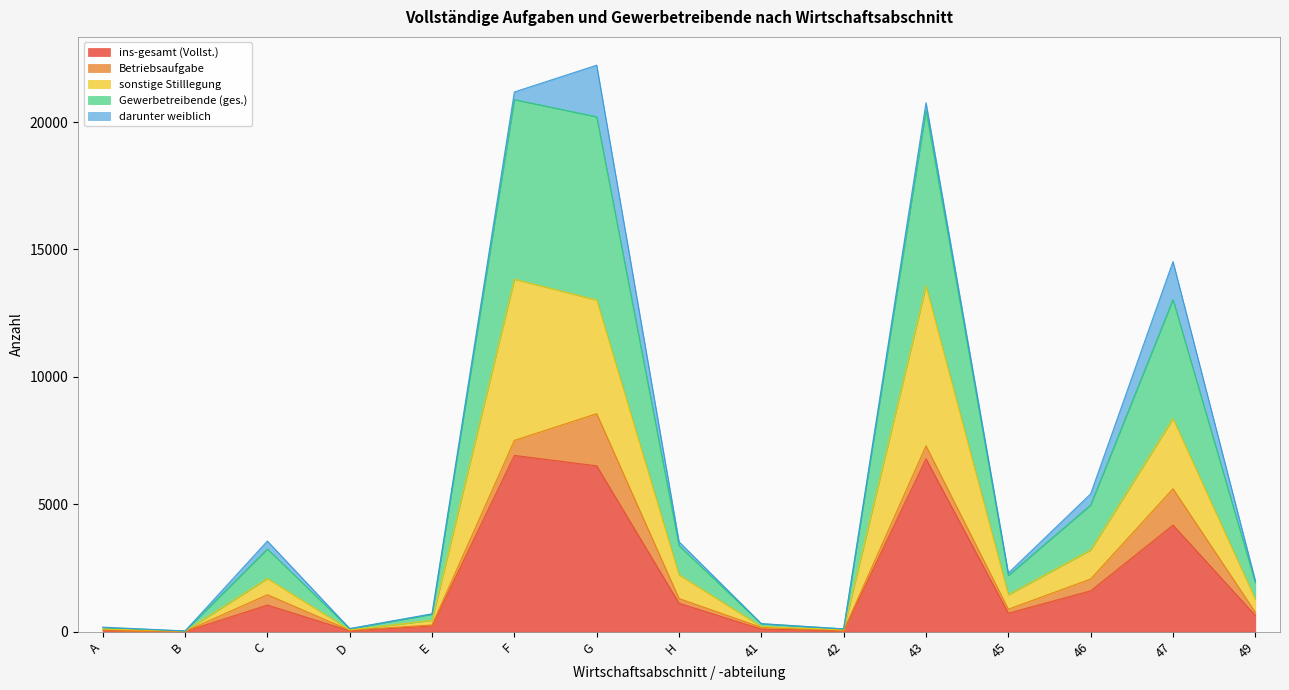

What is the highest value of the ins-gesamt (Vollst.) series?

6917